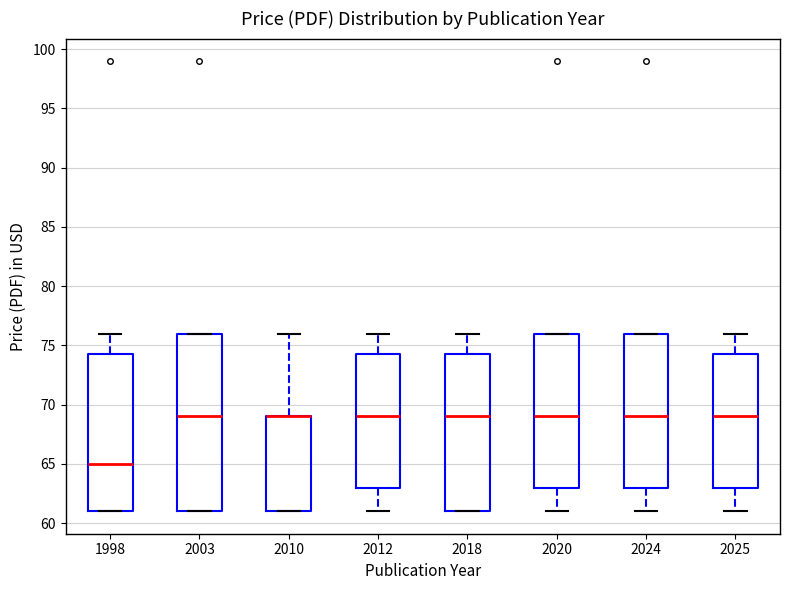

Where is the lower edge of the box at x = 2025 on the y-axis? The values are not printed on the chart, so give them approximately, as read against the axis.

63.0